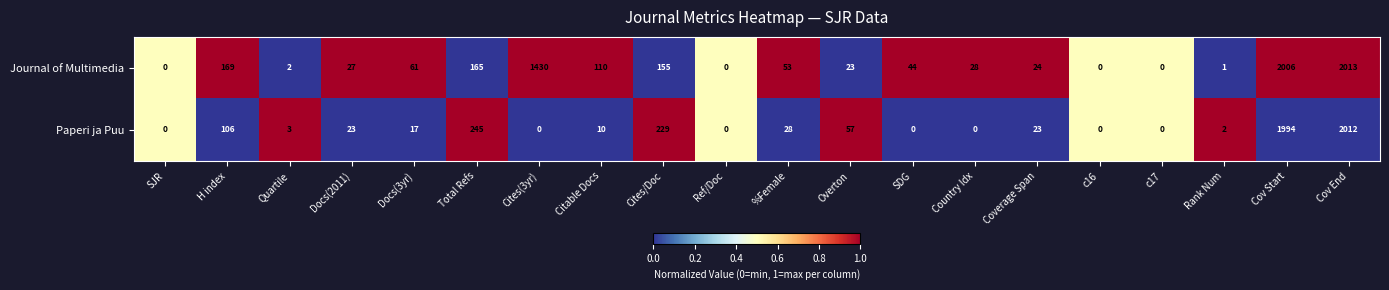

At which category does the chart reach its peak across all series?

Cov End